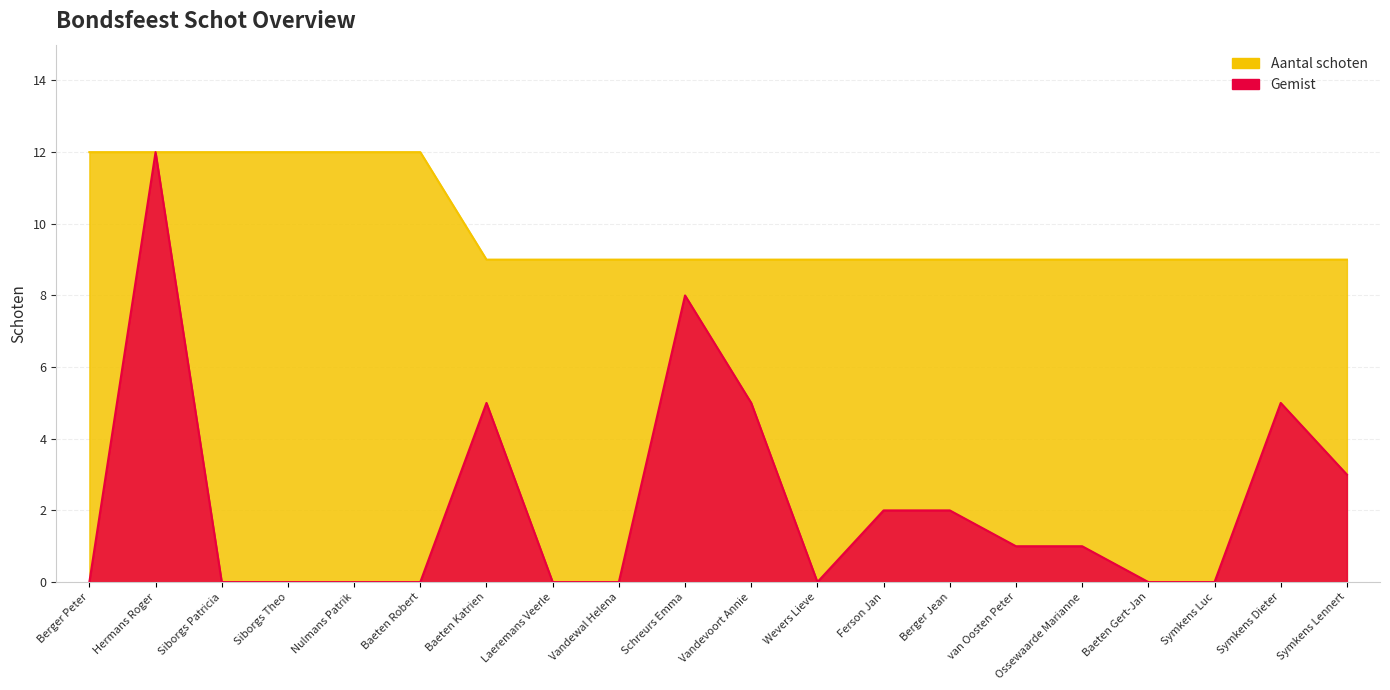

What are all the series names shown in the legend?

Aantal schoten, Gemist